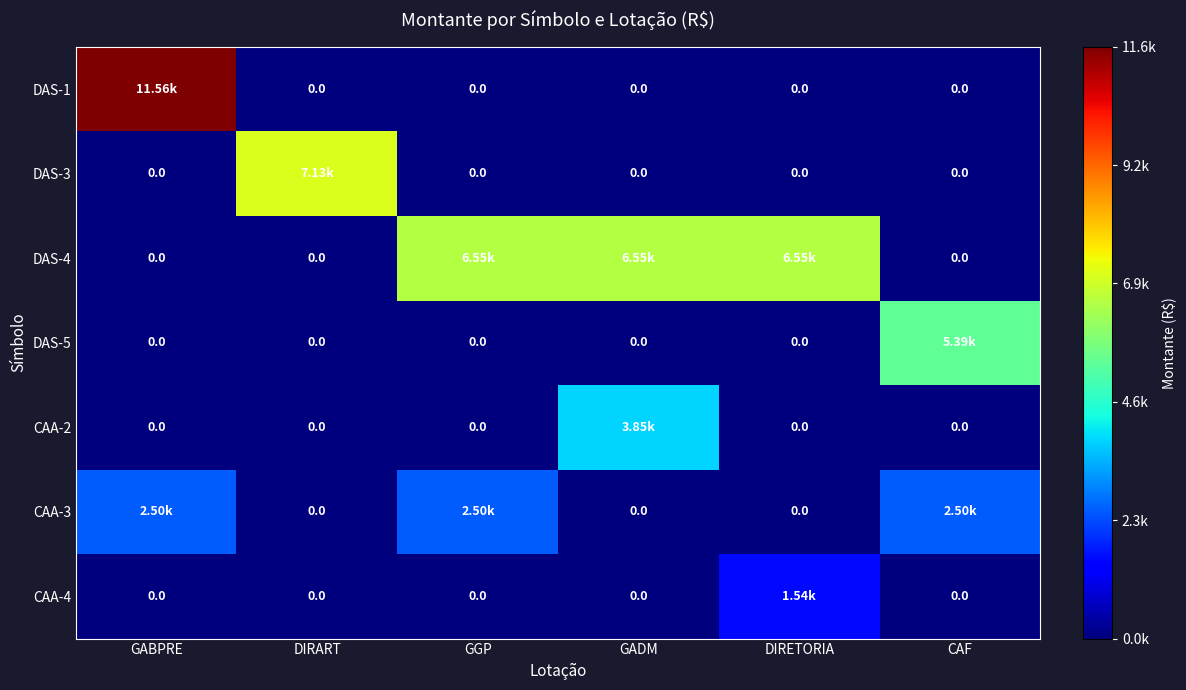

Which category has the lowest value in the CAA-2 series?

GABPRE